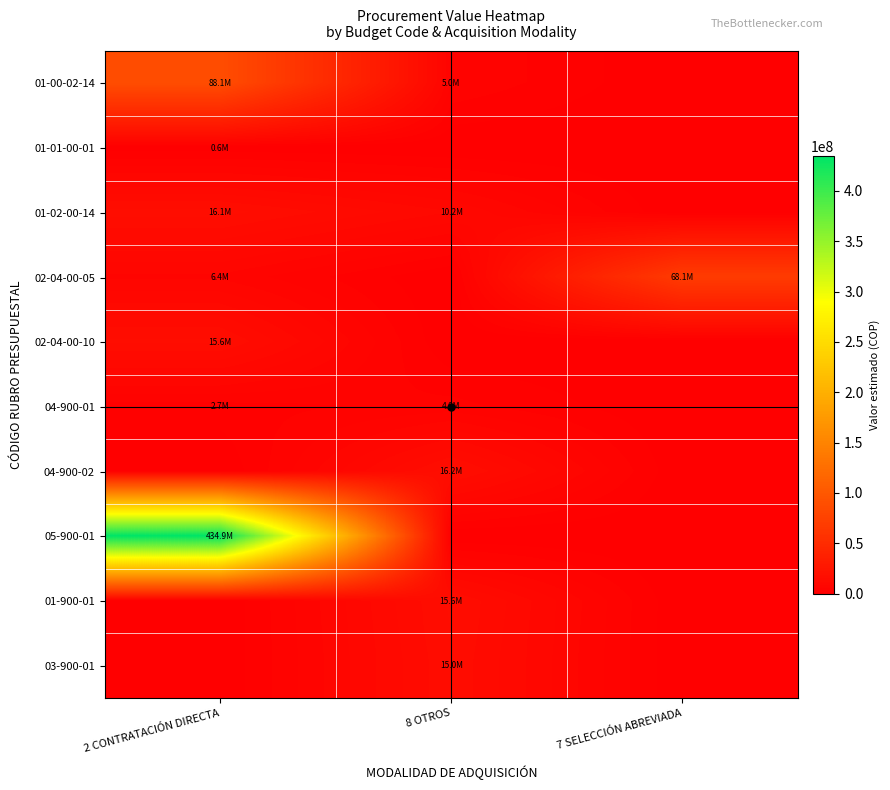

How many series are shown in this chart?

10